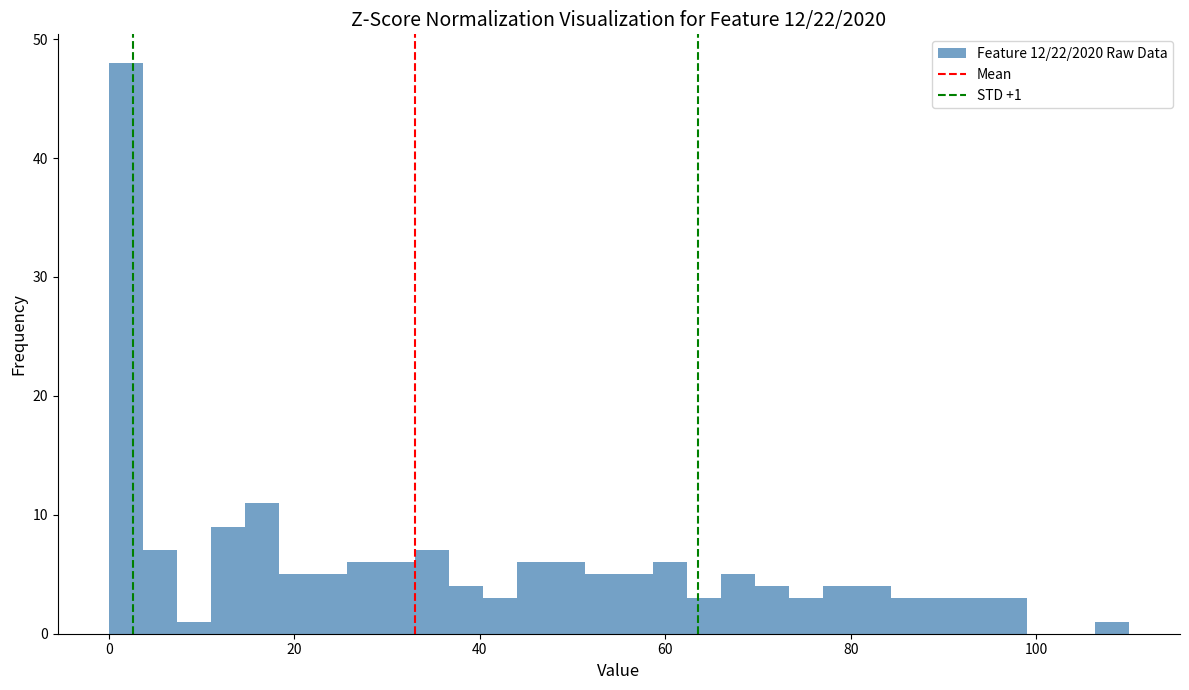

Read against the x-axis, roughly where is the centre of the tallest bar?

2